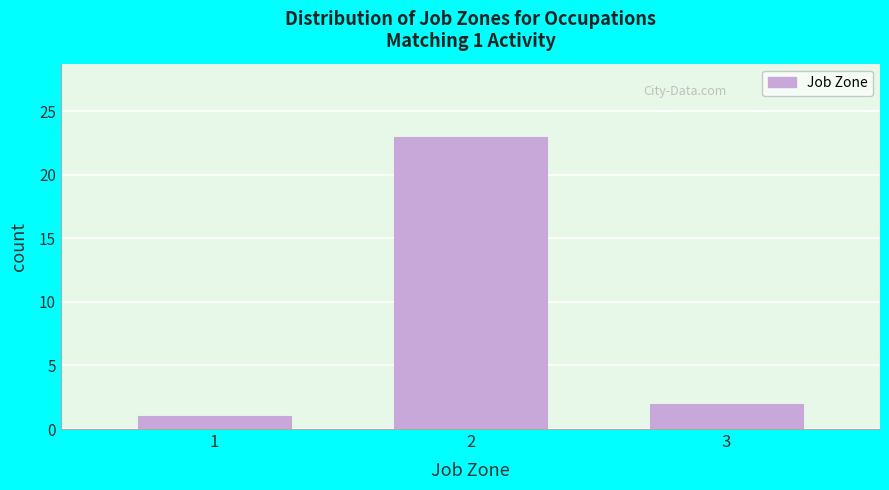

Reading right to left, what are all the values shown in this chart?

2	23	1